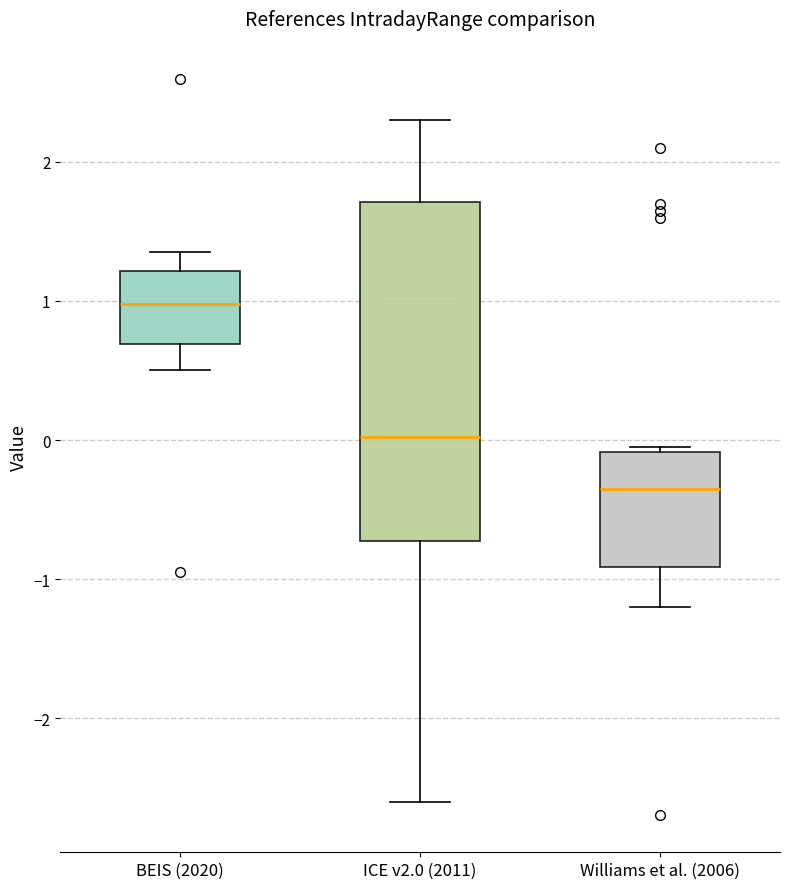

Reading left to right, transcribe this box plot: for each box, give where its median line is, the range the box spans, and where its two whiskers end, as read against the y-axis. The values are not printed on the chart, so give them approximately, as read against the axis.

BEIS (2020): median 1.0, box 0.7 to 1.2, whiskers 0.5 to 1.4
ICE v2.0 (2011): median 0.0, box -0.7 to 1.7, whiskers -2.6 to 2.3
Williams et al. (2006): median -0.3, box -0.9 to -0.1, whiskers -1.2 to 0.0